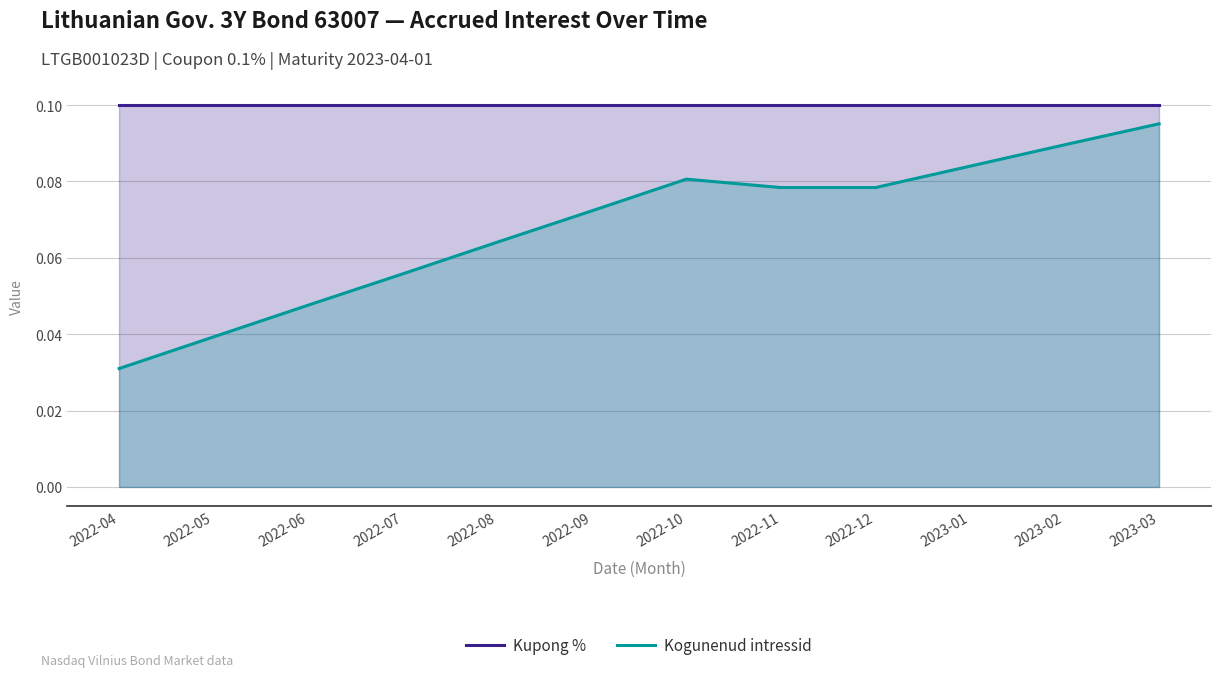

Does the chart display data point markers on the line(s)?

No